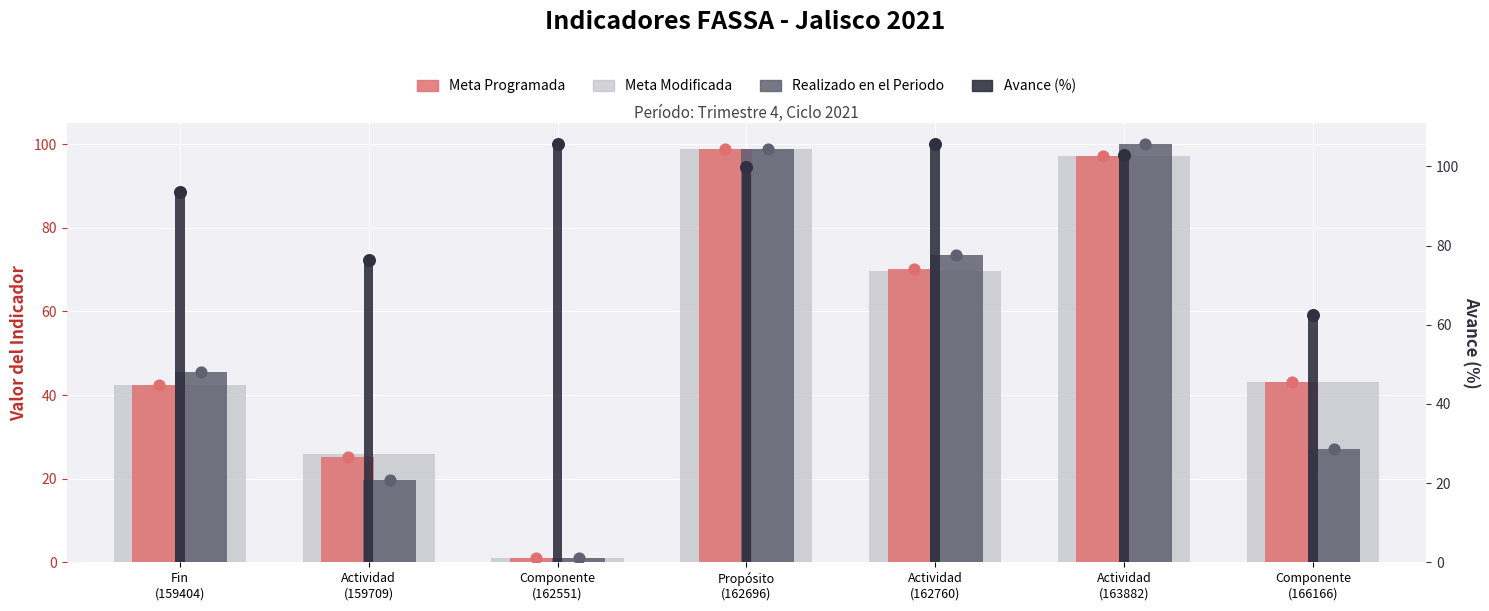

Which series has the largest total across all categories?

Avance (%)